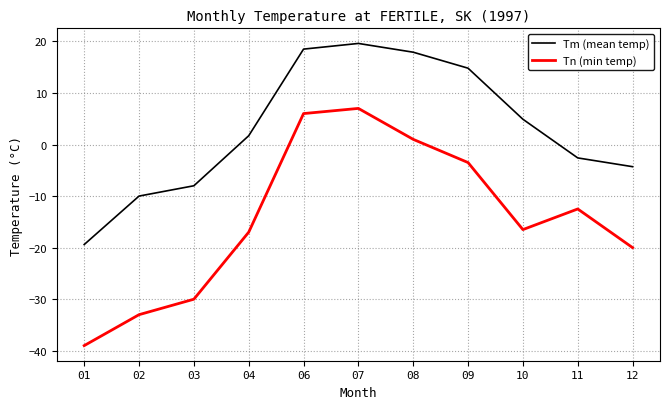

True or false: Tm (mean temp) and Tn (min temp) cross at least once.

False